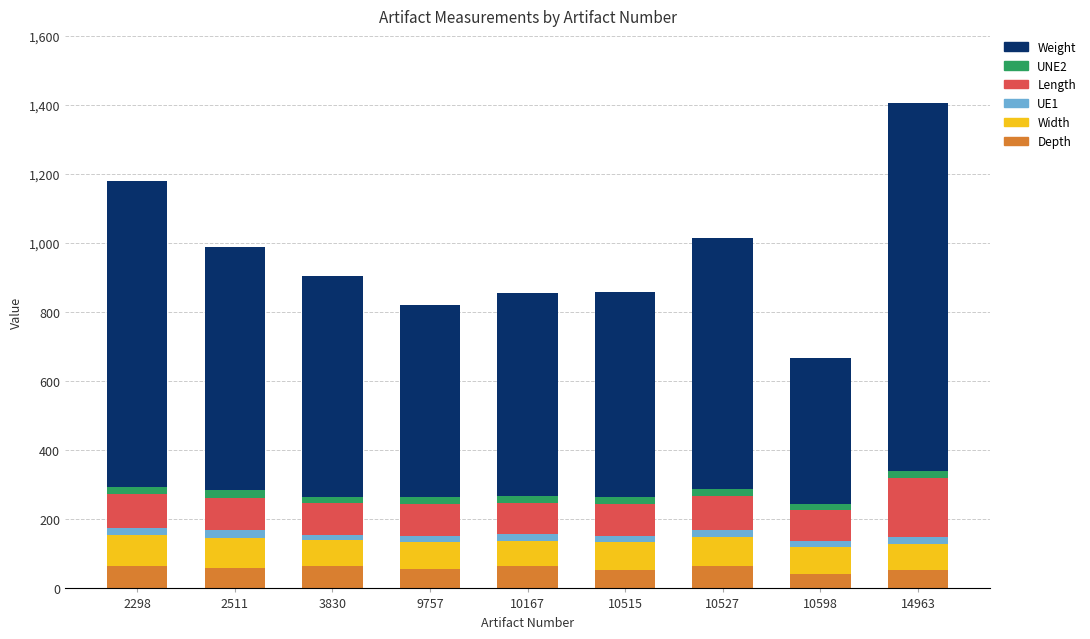

What is the highest value of the Depth series?

65.5